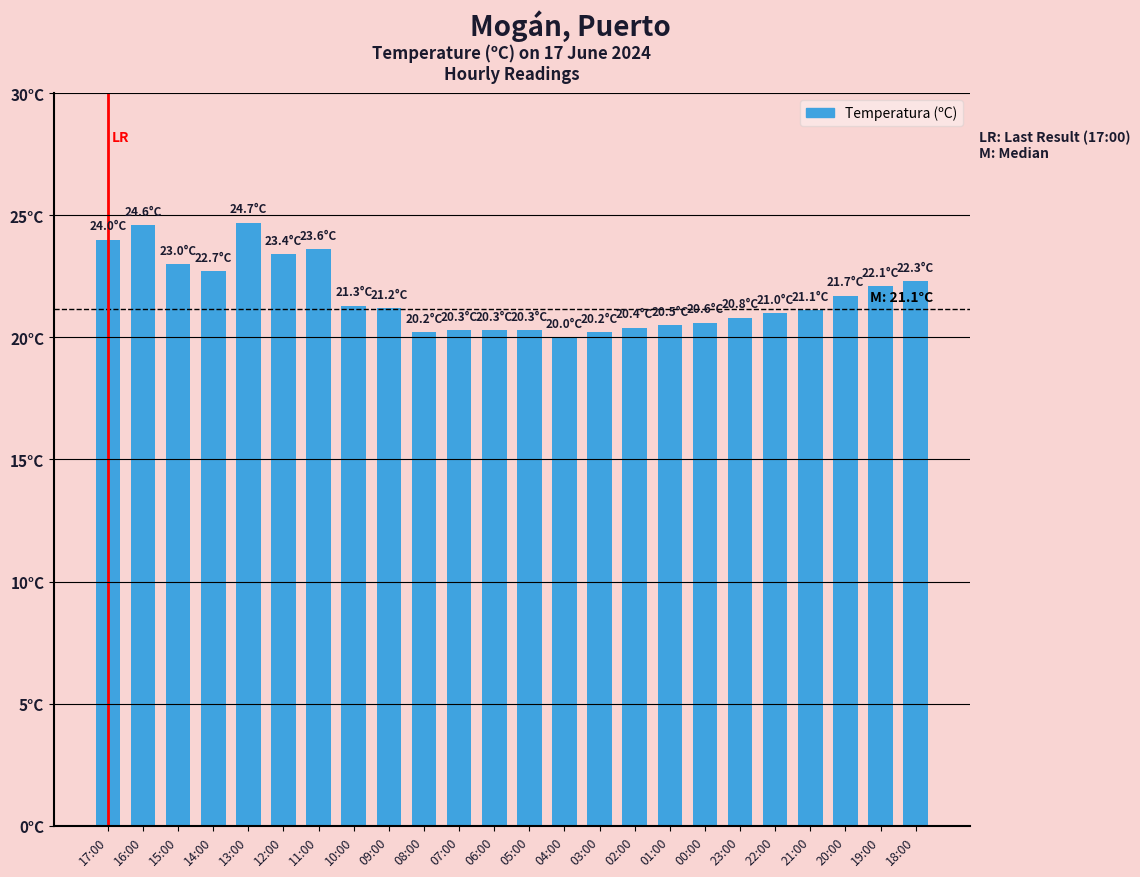

What is the sum of all values?

520.3